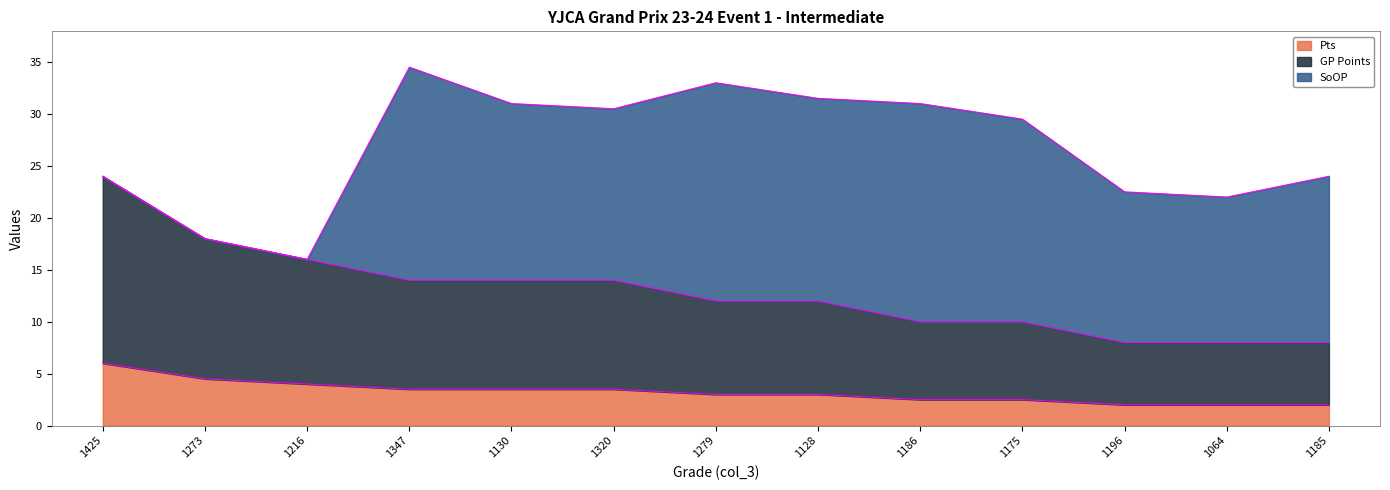

Is it true that Pts equals 2.5 at 1186?

True